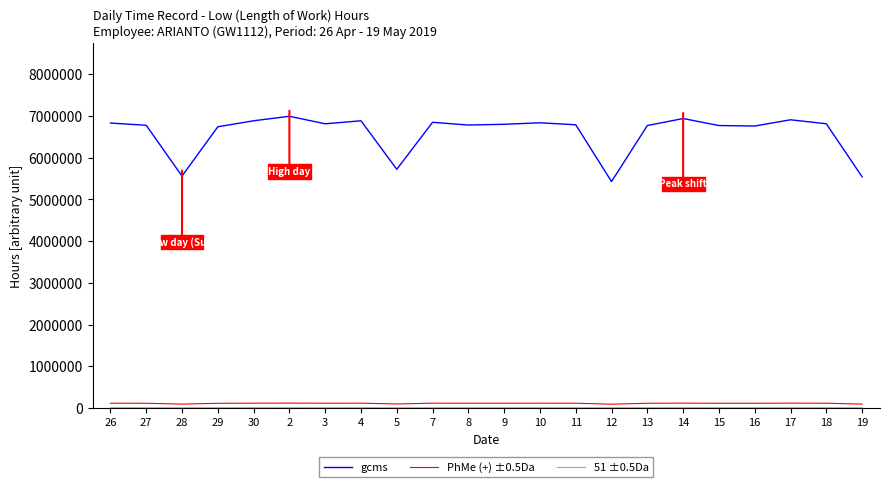

True or false: PhMe (+) ±0.5Da and gcms intersect in this chart.

False